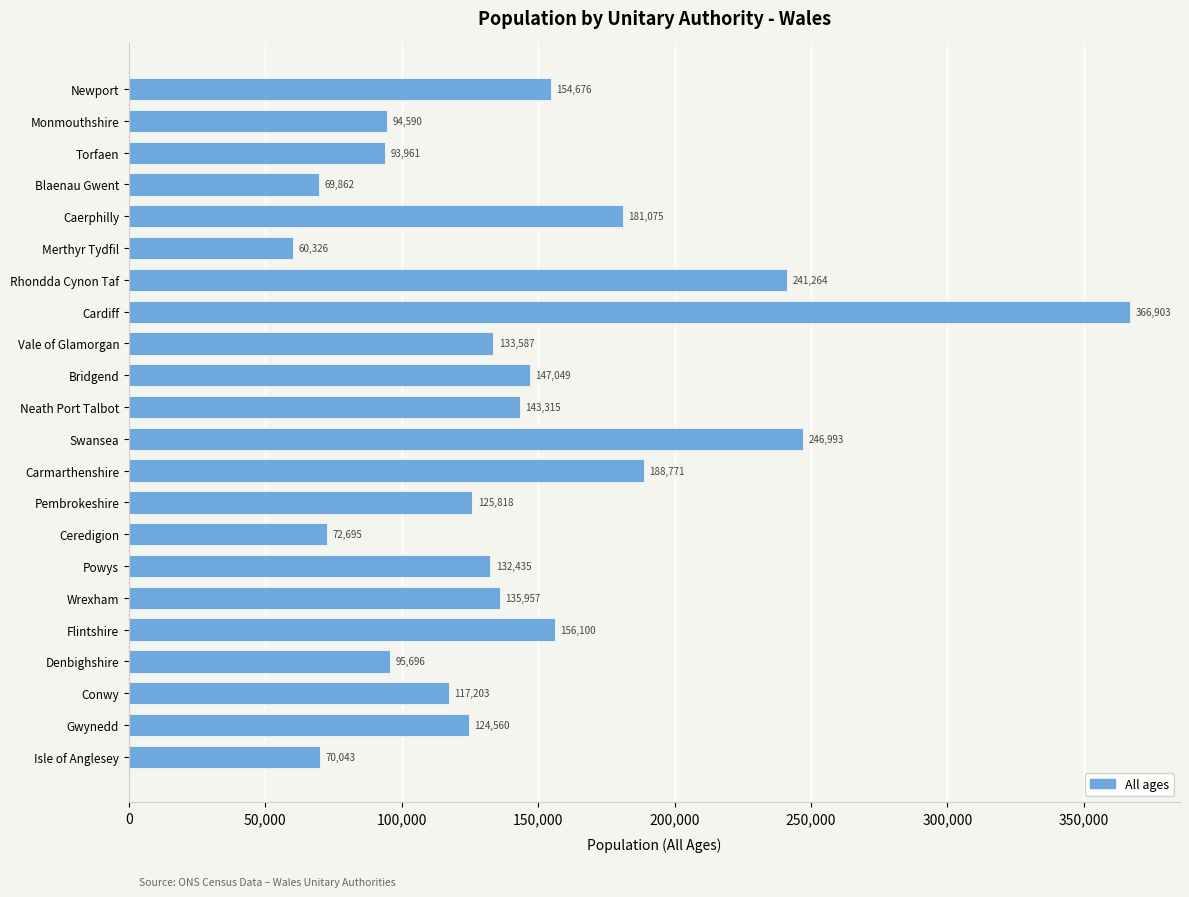

Which label corresponds to the smallest value in the chart?

Merthyr Tydfil